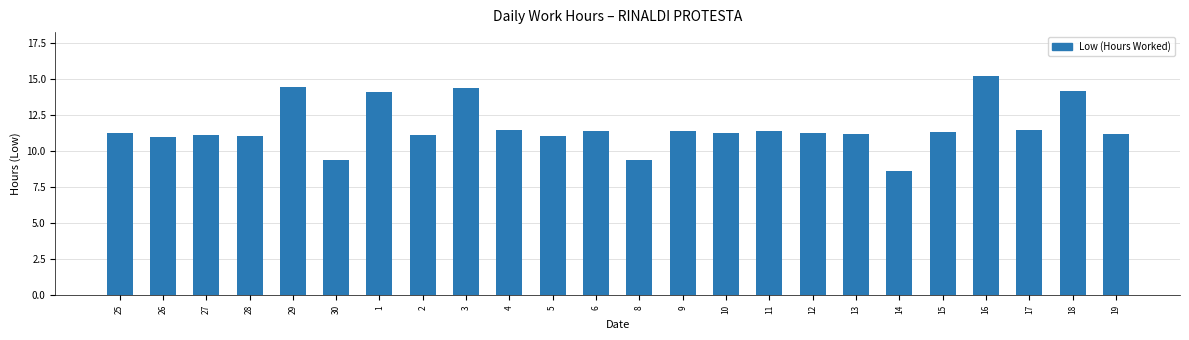

At which category does the chart reach its minimum across all series?

14